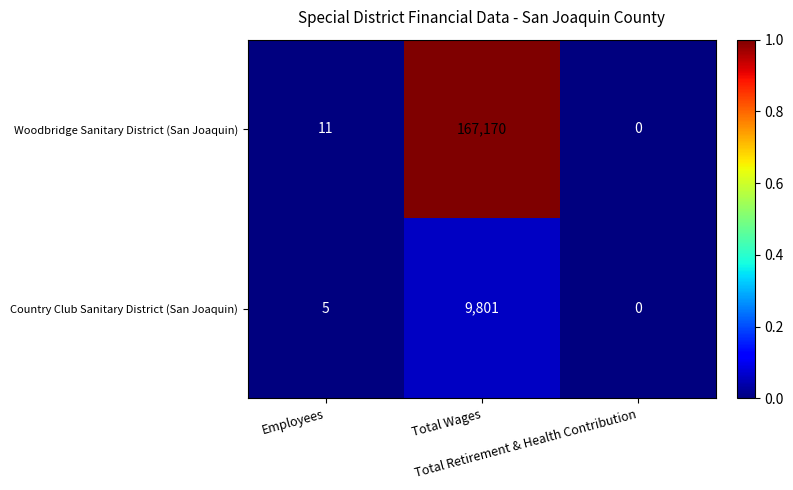

At Total Wages, list the series in order from smallest to largest.

Country Club Sanitary District (San Joaquin), Woodbridge Sanitary District (San Joaquin)